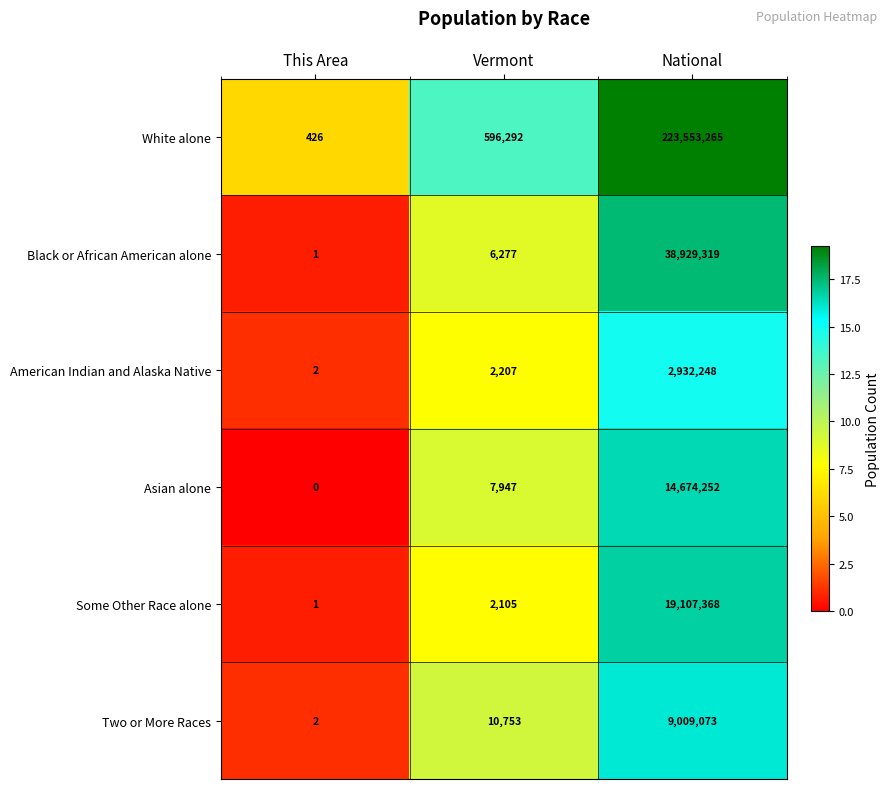

Is it true that American Indian and Alaska Native equals 636 at Vermont?

False